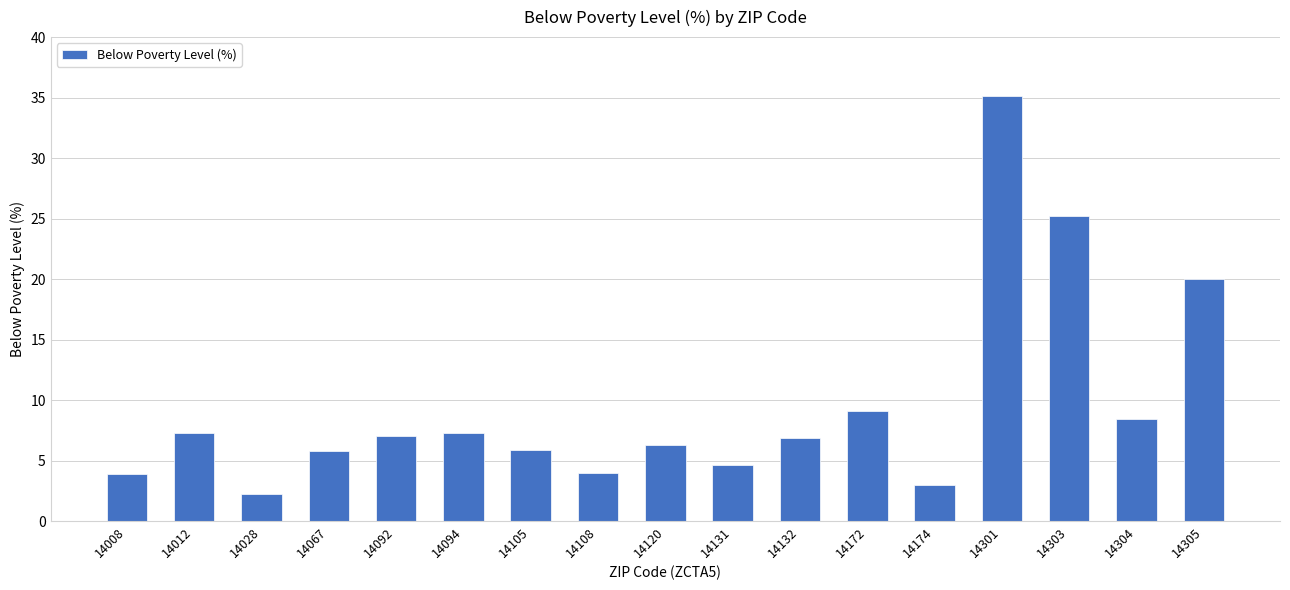

What is the difference between the maximum and minimum values?

32.9